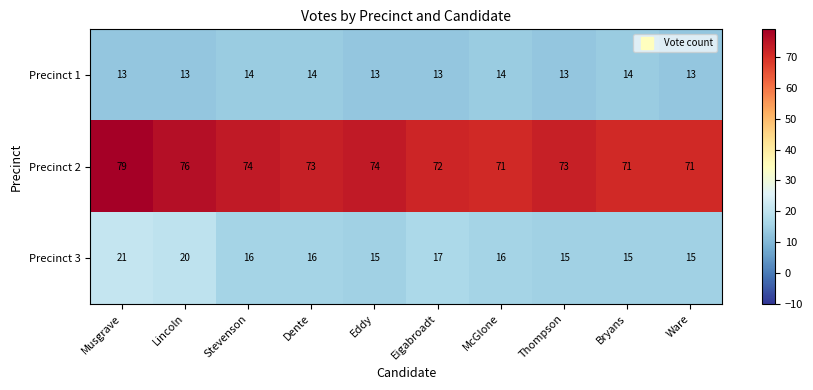

Which series has the largest range (max minus min)?

Precinct 2